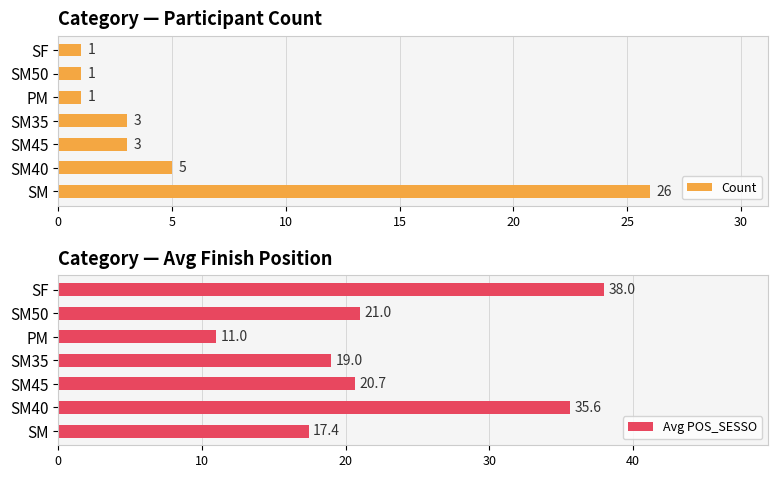

Rank the series by their maximum value, from lowest to highest.

Count, Avg POS_SESSO